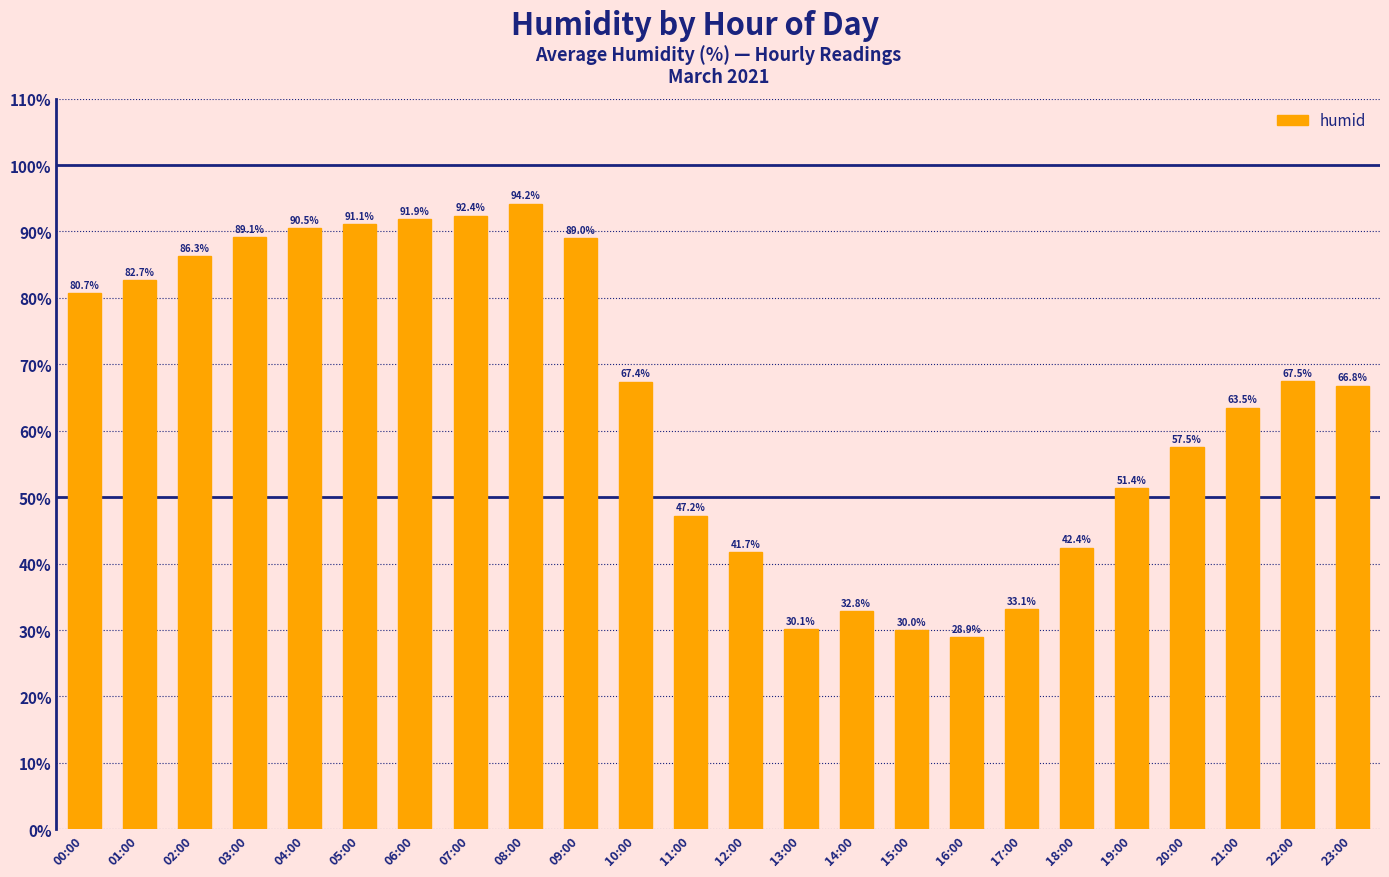

The value at 09:00 is 133.5. True or false?

False